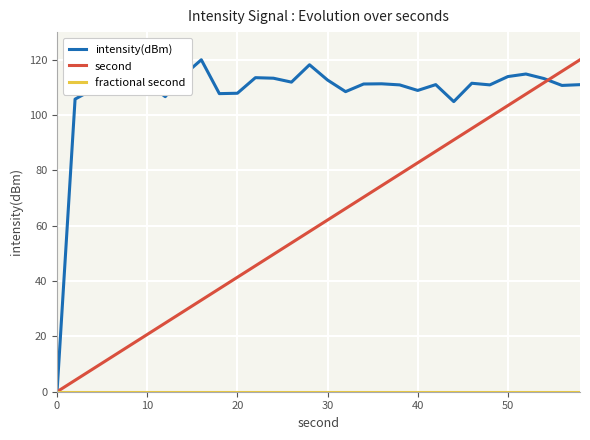

How many interior local peaks does the intensity(dBm) series have?

8